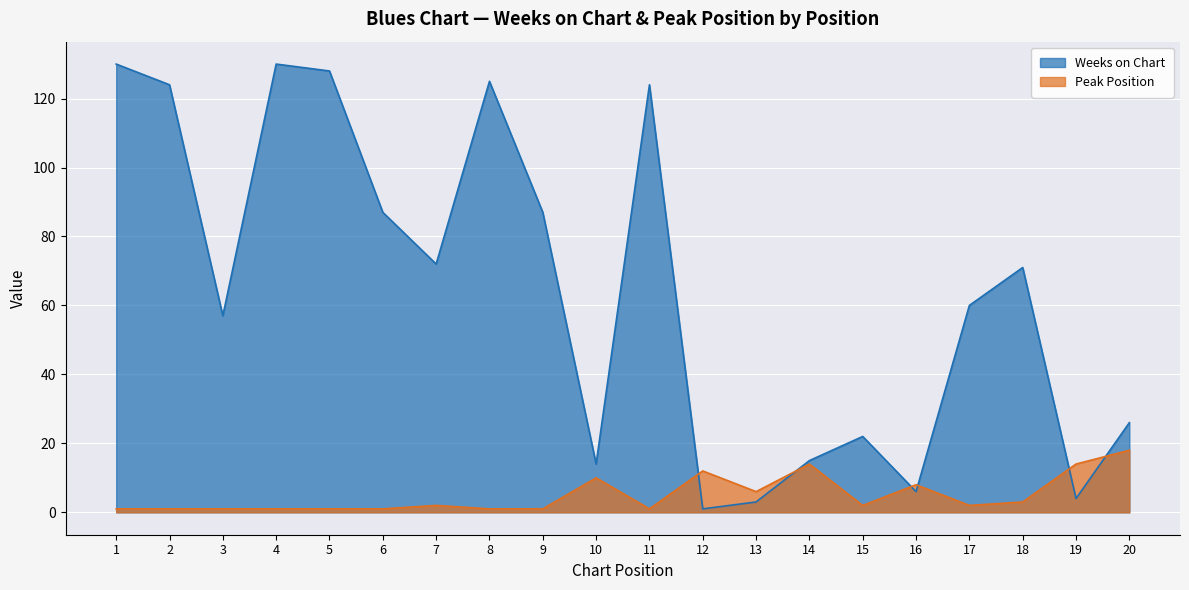

What is the sum of all Weeks on Chart values?

1286